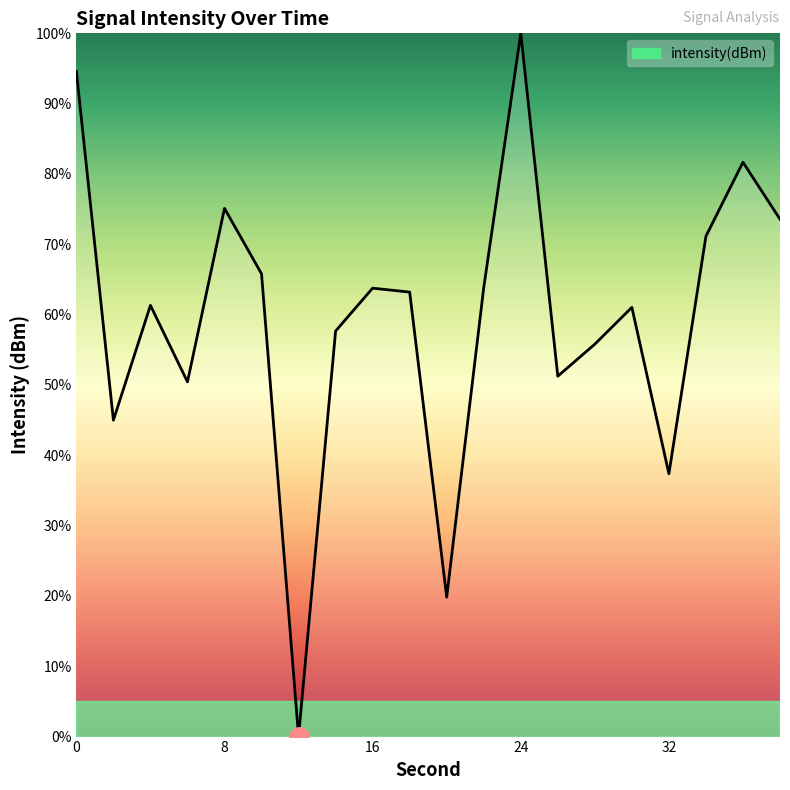

What is the difference between the maximum and minimum values?

100.0